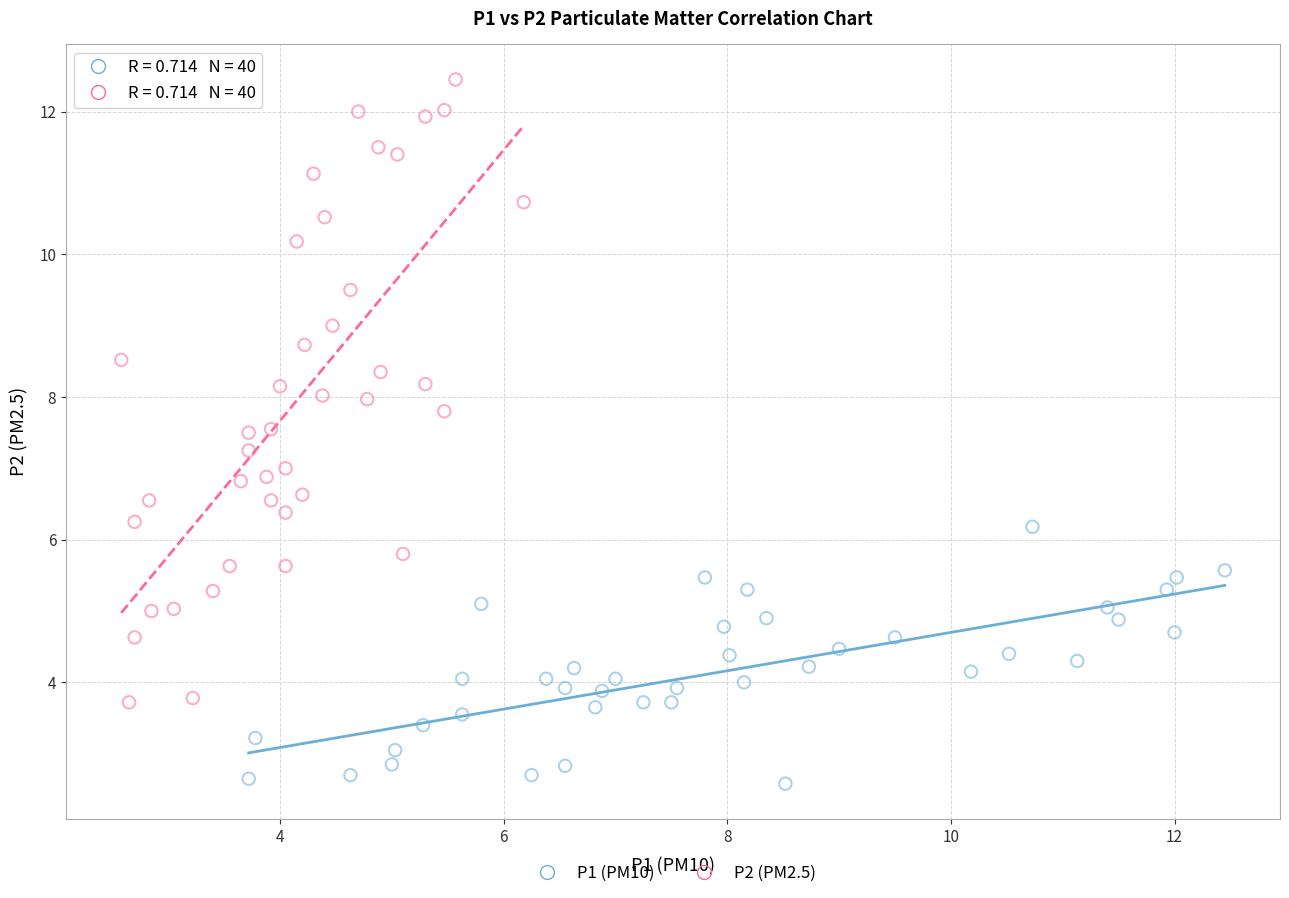

Which series has the widest spread of Y values?

P2 (PM2.5)